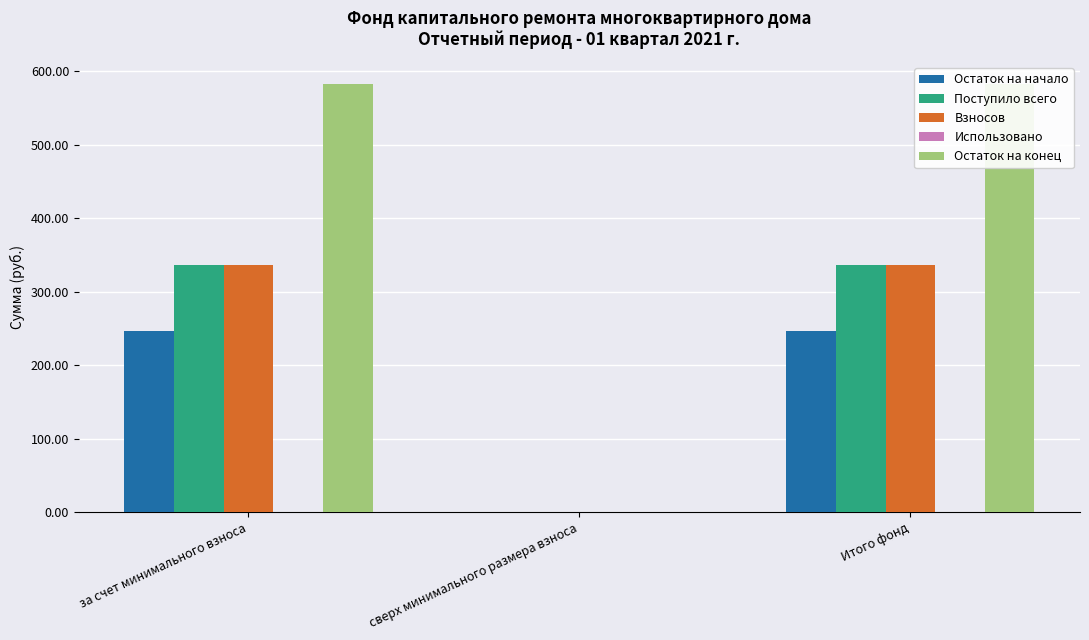

Which has a higher value, Итого фонд or за счет минимального взноса?

Итого фонд